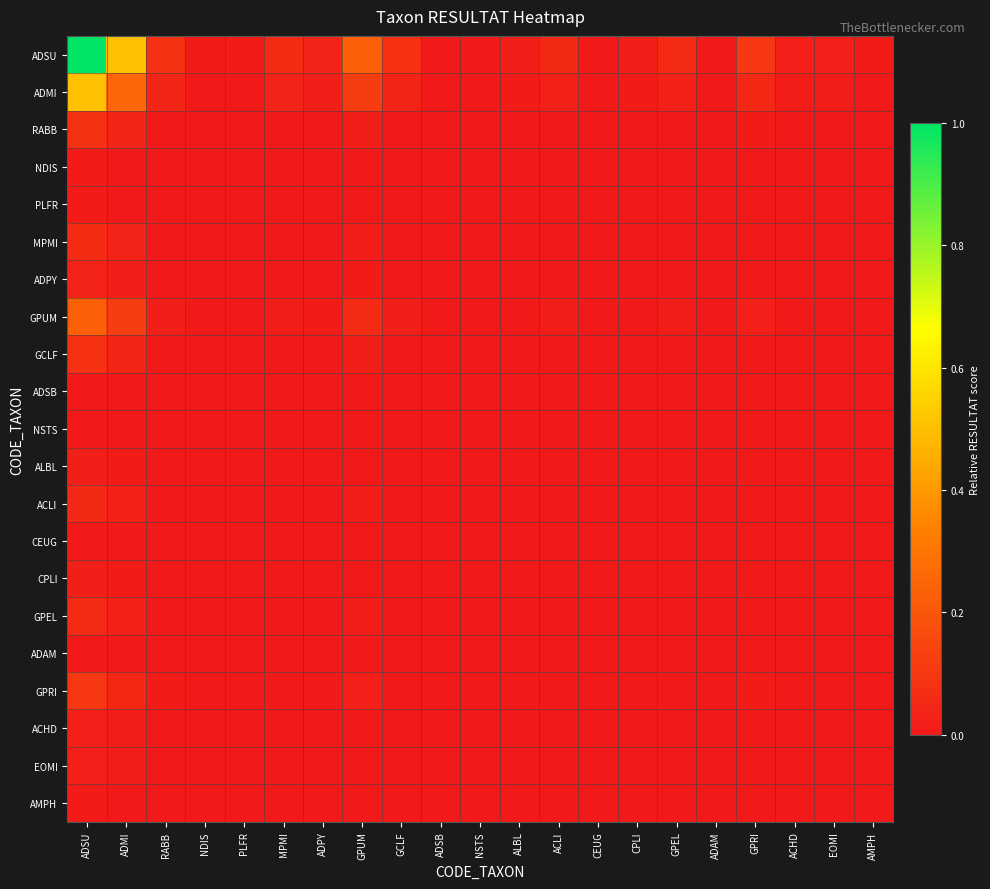

Count the number of data series in this chart.

21